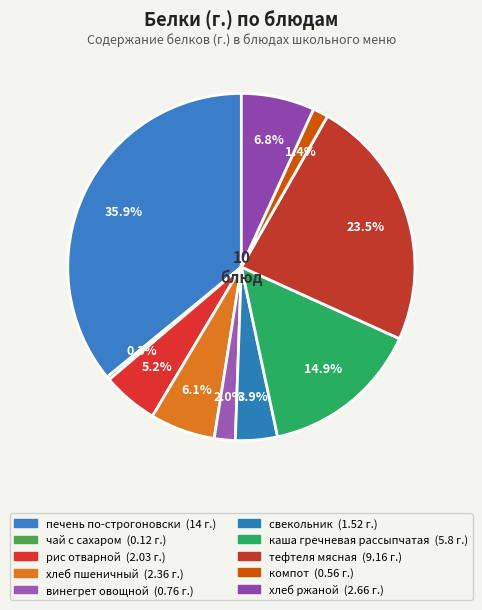

How many slices are in this pie chart?

10